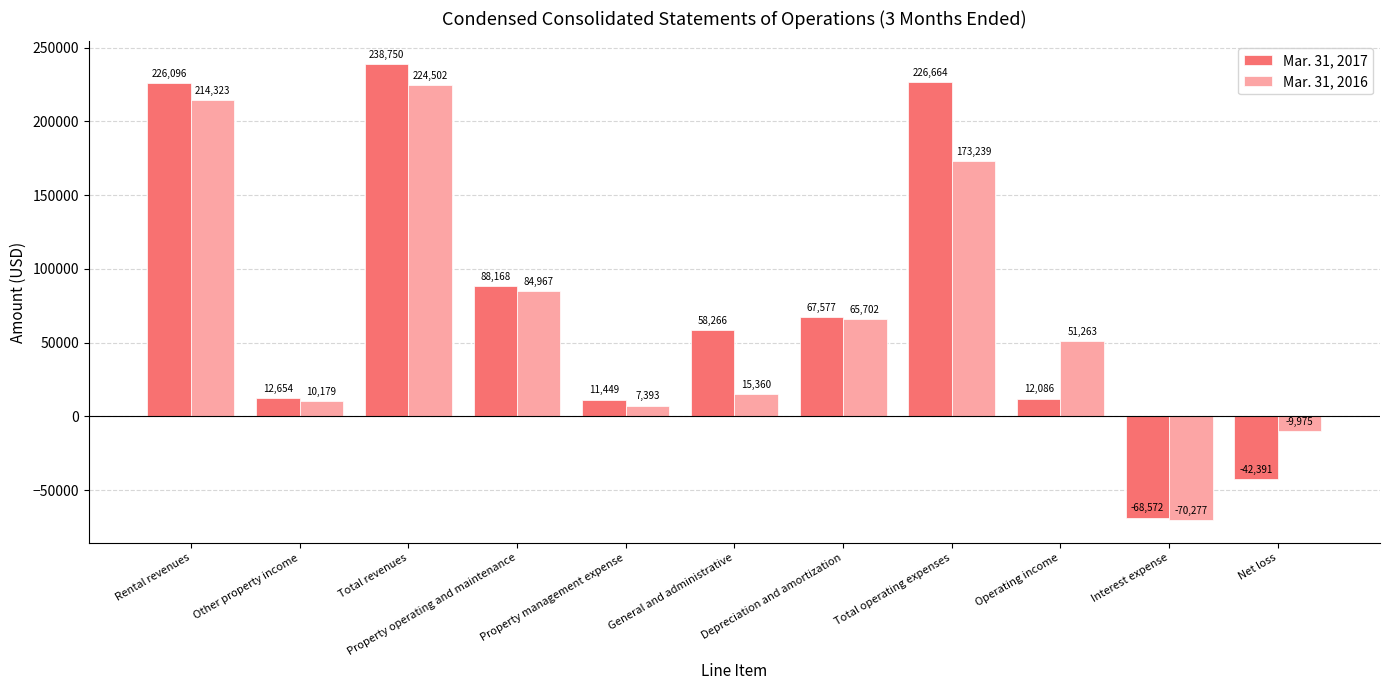

True or false: Mar. 31, 2016 has a value of 84967 at Property operating and maintenance.

True